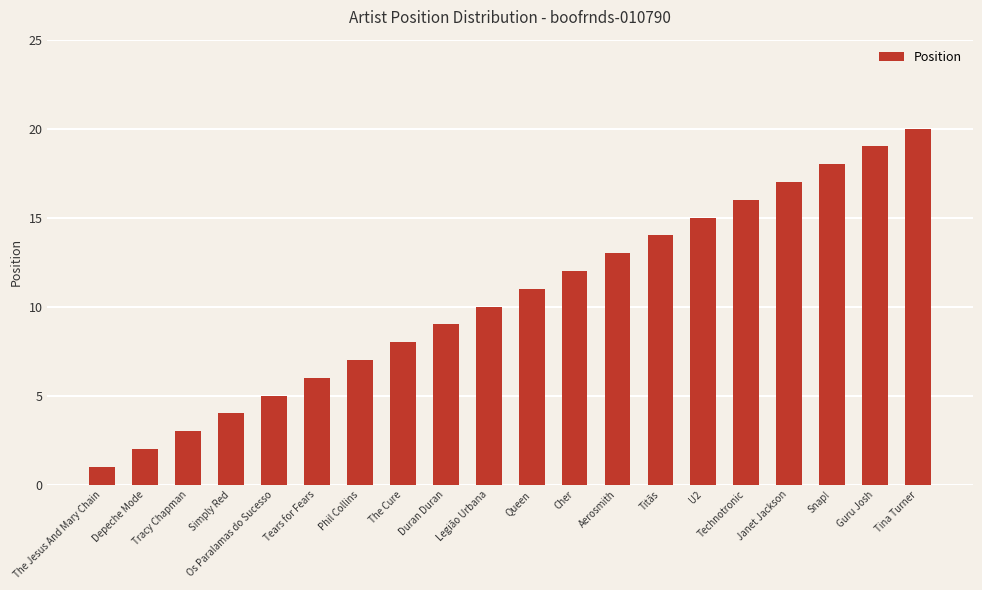

List the labels in order of value, smallest first.

The Jesus And Mary Chain, Depeche Mode, Tracy Chapman, Simply Red, Os Paralamas do Sucesso, Tears for Fears, Phil Collins, The Cure, Duran Duran, Legião Urbana, Queen, Cher, Aerosmith, Titãs, U2, Technotronic, Janet Jackson, Snap!, Guru Josh, Tina Turner